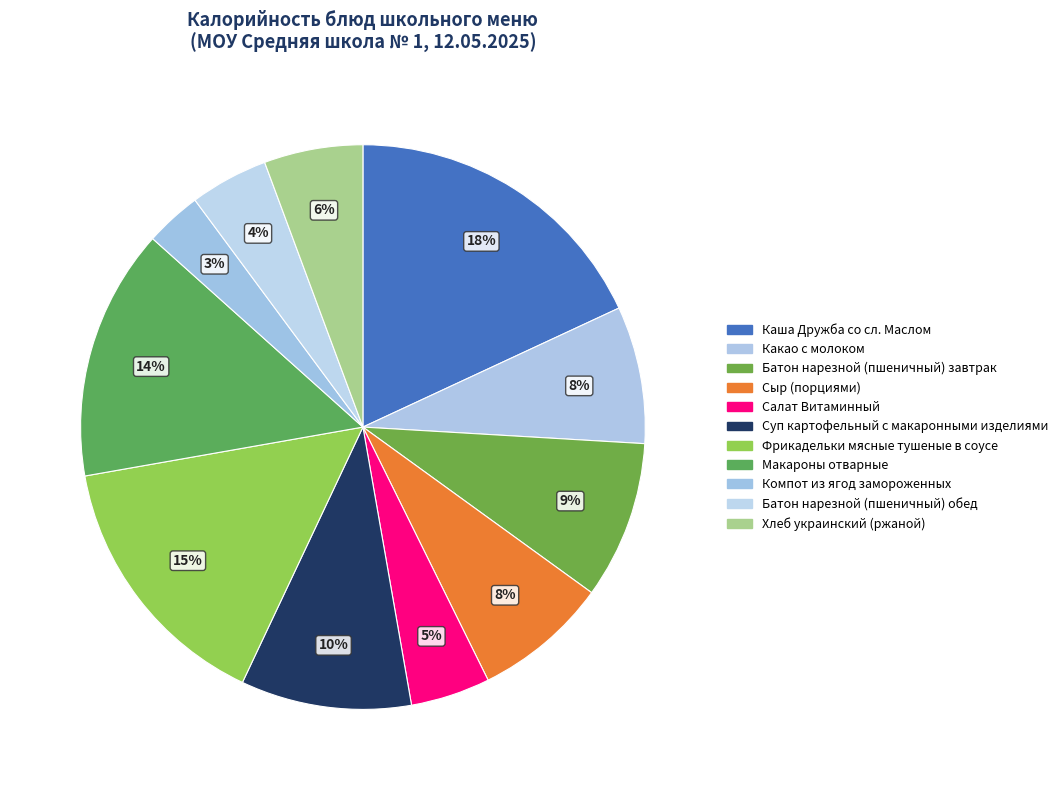

Does any single category account for the majority?

No